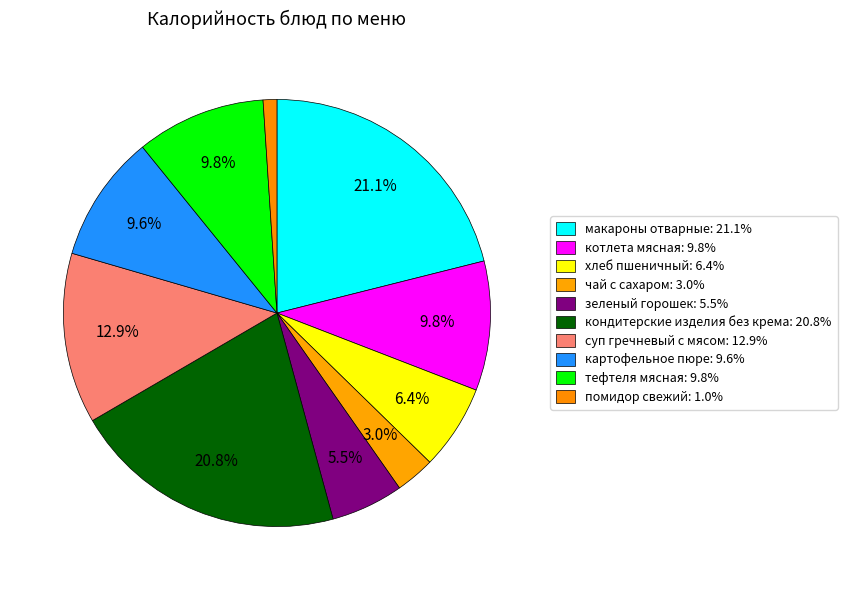

What is the change in value from макароны отварные to суп гречневый с мясом?

-165